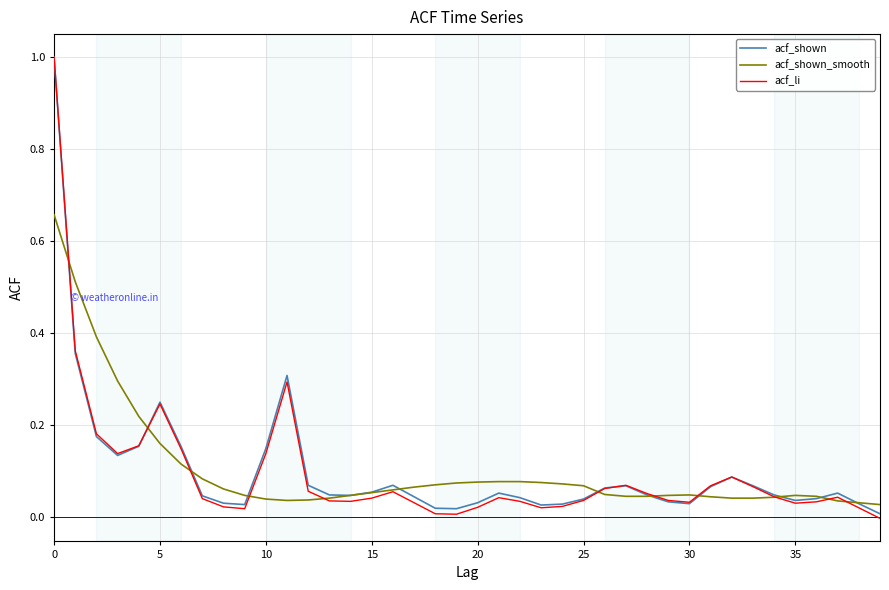

Which series has the widest spread of values?

acf_li